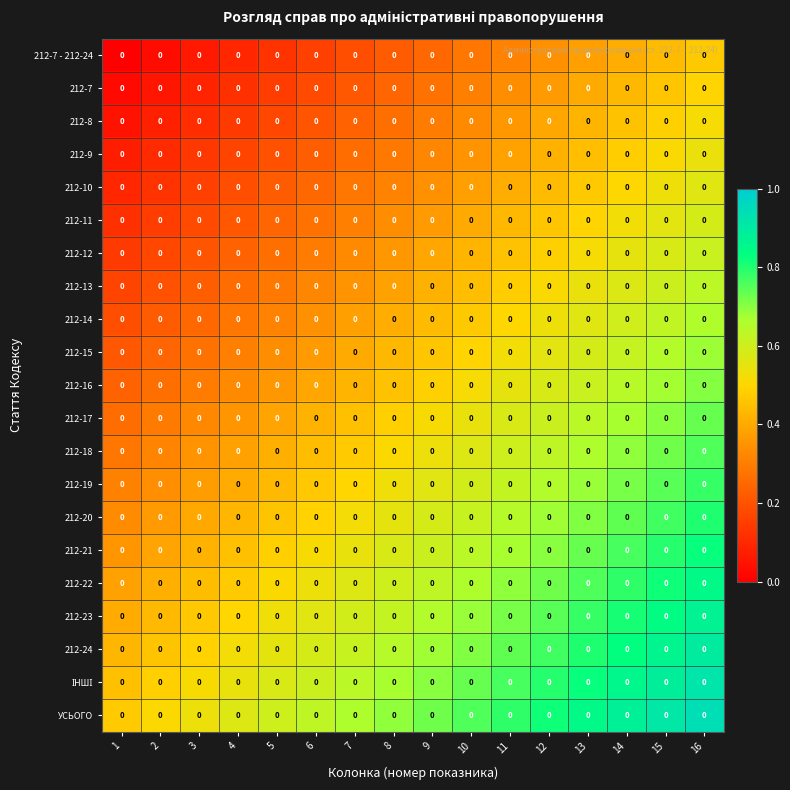

Is it true that 212-15 equals 1.0 at 14?

False